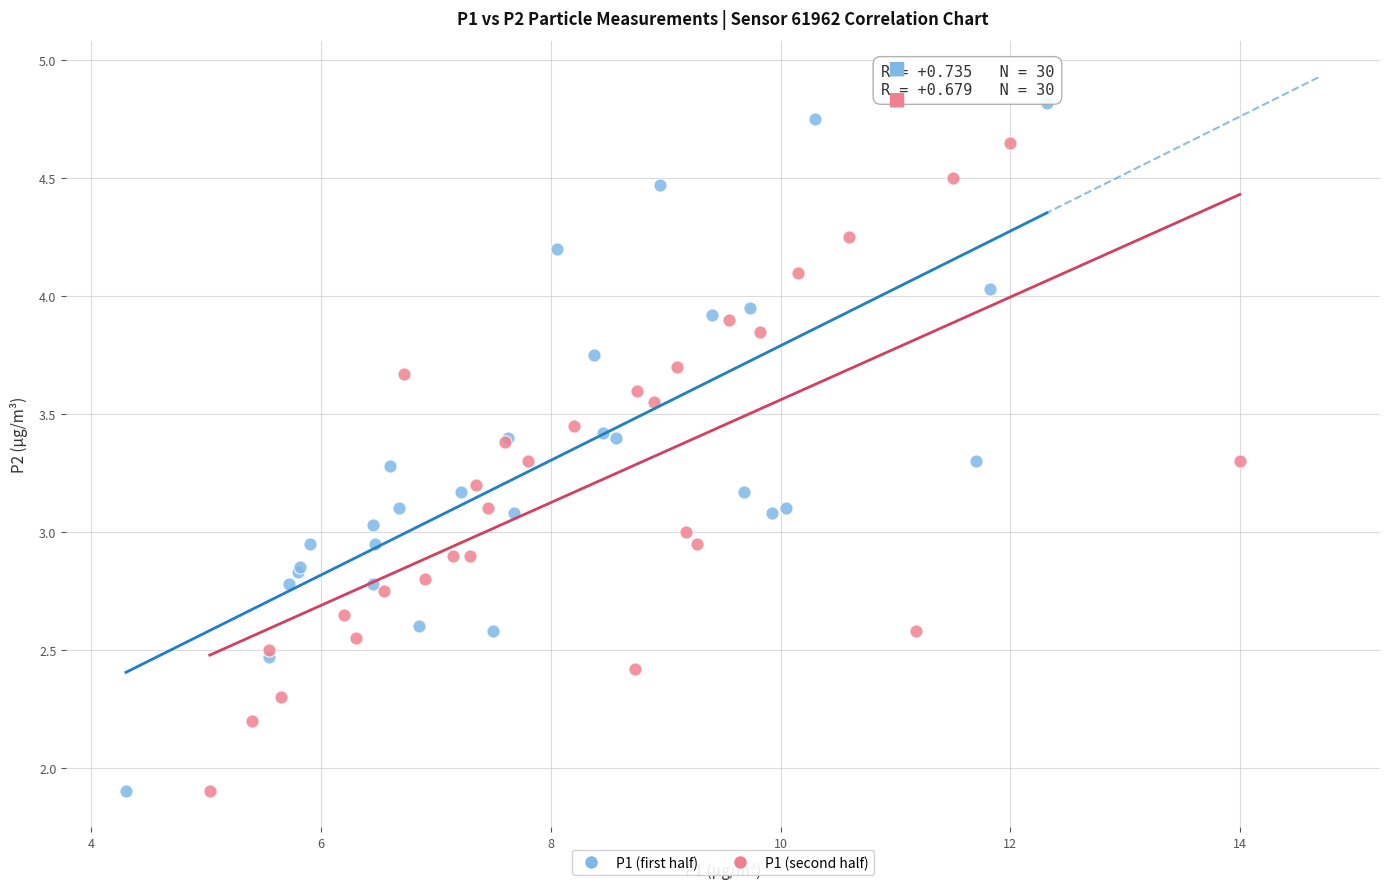

Which series has the widest spread of Y values?

P1 (first half)